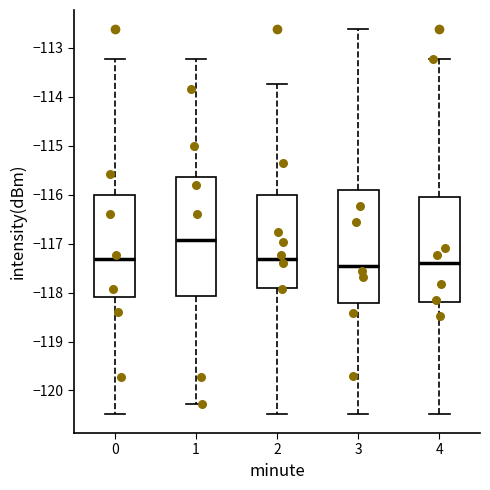

Reading left to right, transcribe this box plot: for each box, give where its median line is, the range the box spans, and where its two whiskers end, as read against the y-axis. The values are not printed on the chart, so give them approximately, as read against the axis.

0: median -117.3, box -118.1 to -116.0, whiskers -120.5 to -113.2
1: median -116.9, box -118.1 to -115.6, whiskers -120.3 to -113.2
2: median -117.3, box -117.9 to -116.0, whiskers -120.5 to -113.7
3: median -117.5, box -118.2 to -115.9, whiskers -120.5 to -112.6
4: median -117.4, box -118.2 to -116.0, whiskers -120.5 to -113.2